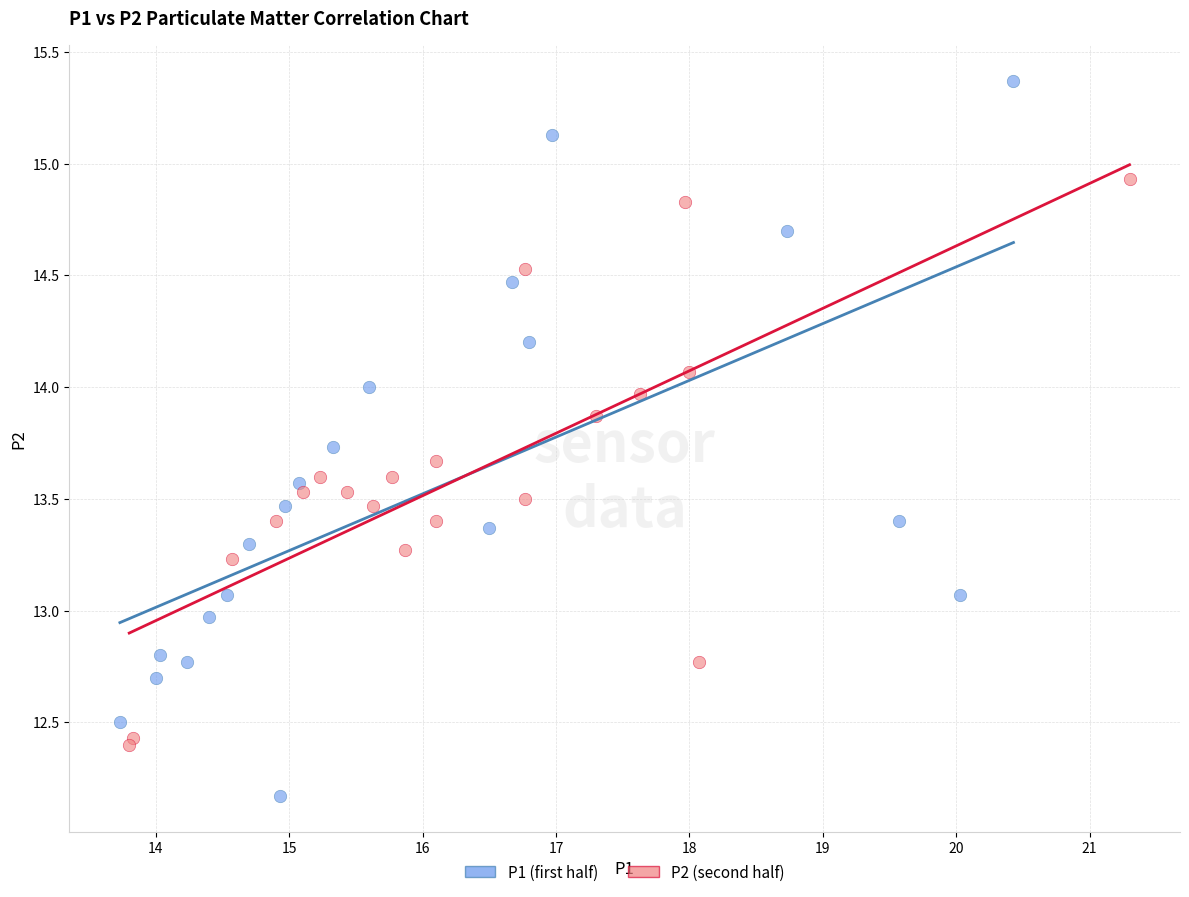

Which series reaches the maximum Y coordinate?

P1 (first half)